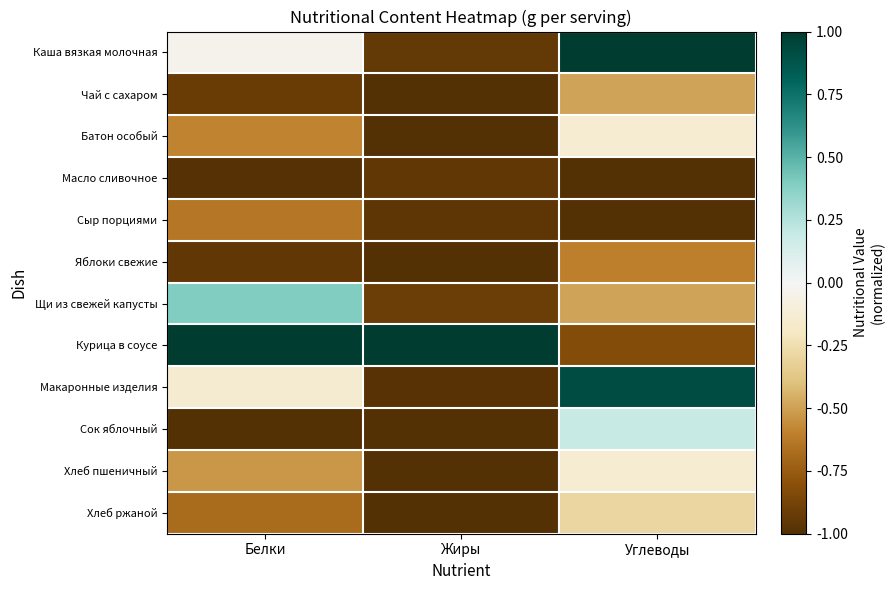

What is the difference between the highest and lowest values at Углеводы?

2.0